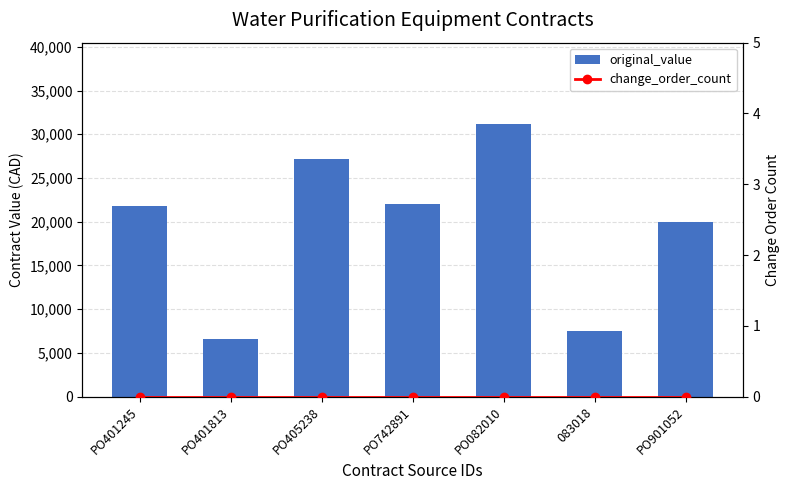

How many groups of bars are there?

7